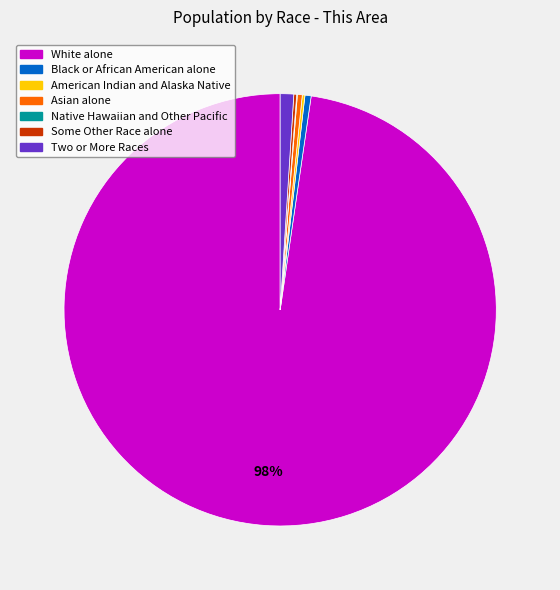

Do White alone and Asian alone together represent more than half of the pie?

Yes